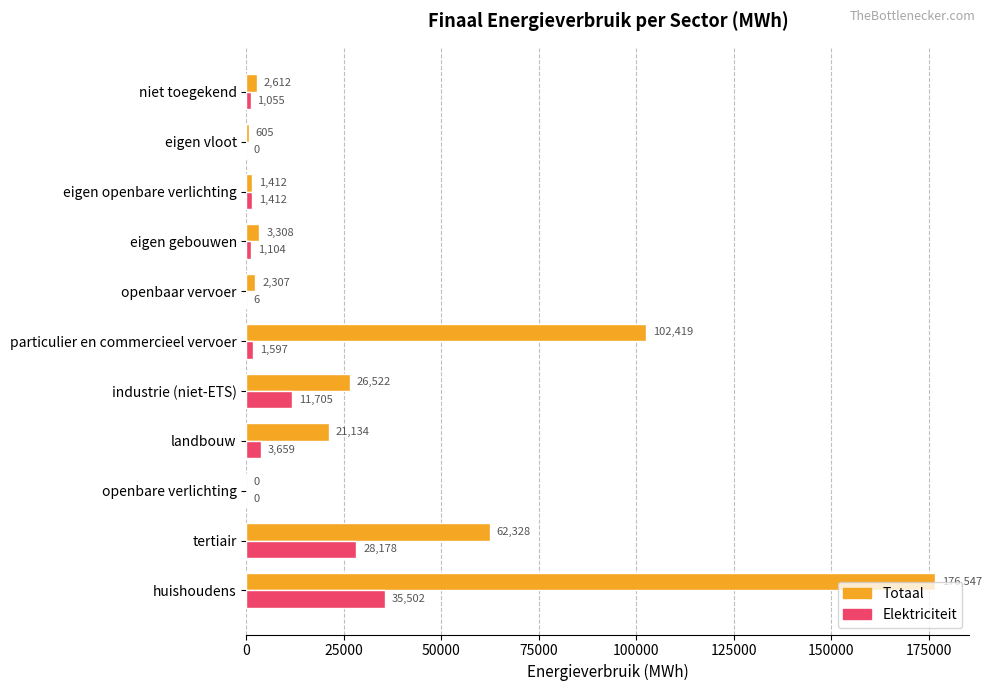

At which label is Totaal closest to 88273?

particulier en commercieel vervoer